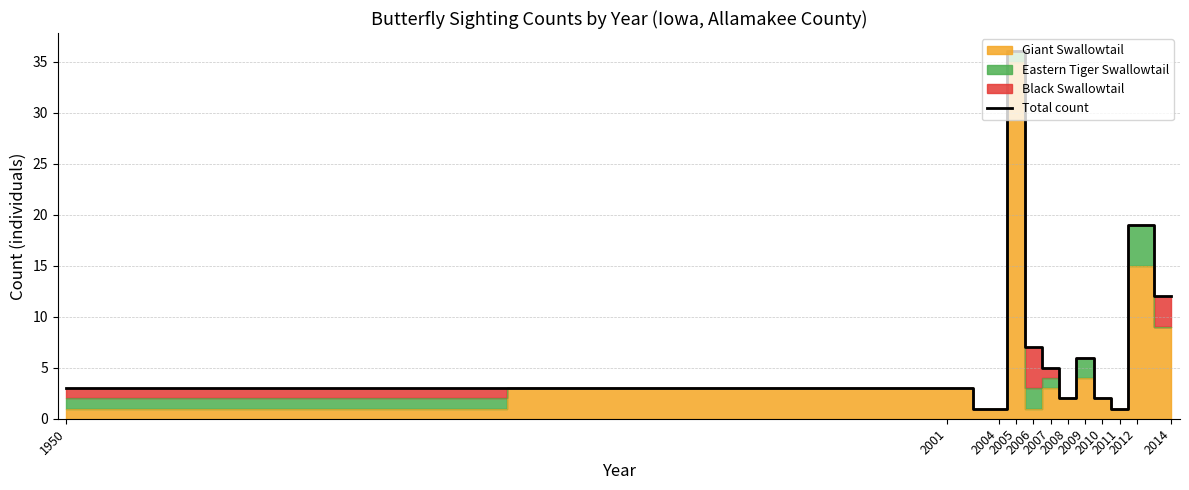

At which category does the data reach its first local peak?

2005